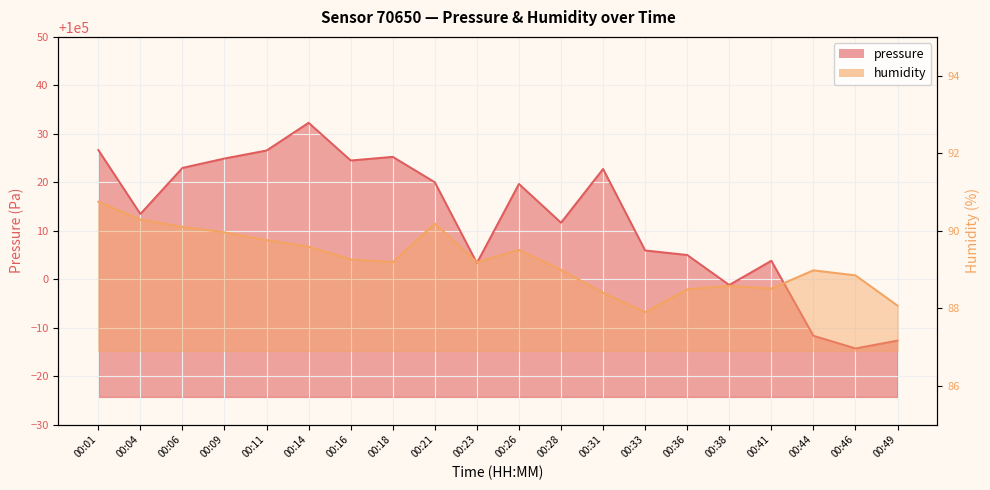

What is the difference between the second highest and minimum values in the pressure series?

40.9